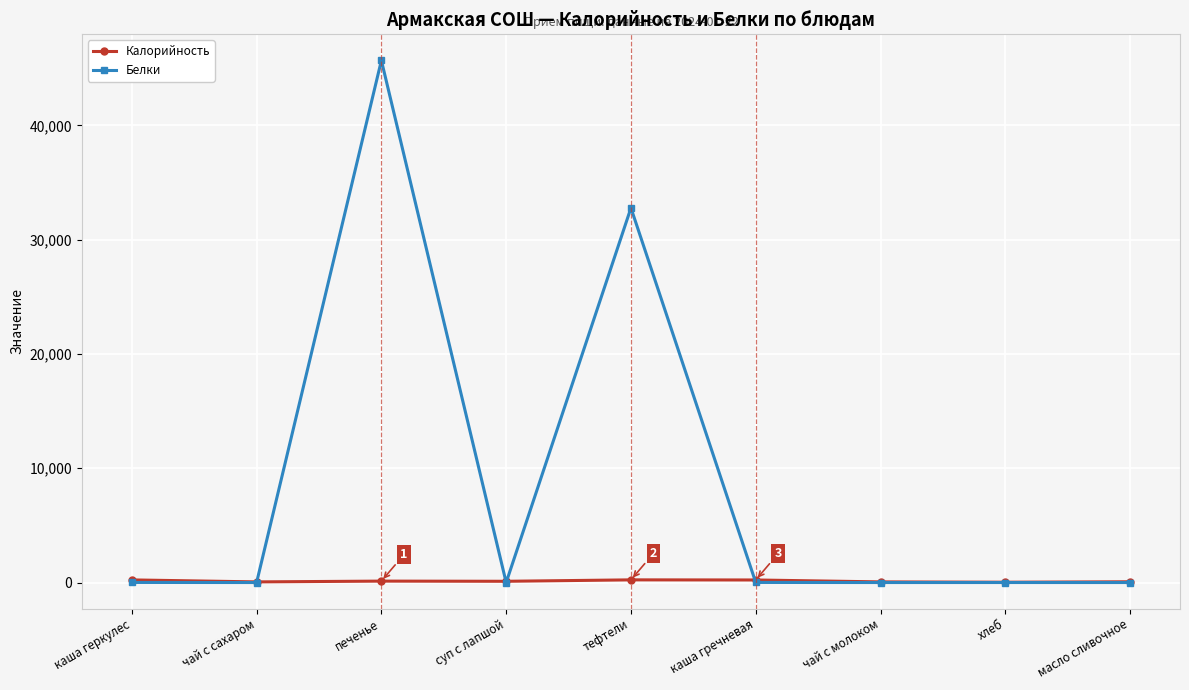

What is the sum of the Белки values at печенье and чай с сахаром?

45689.2